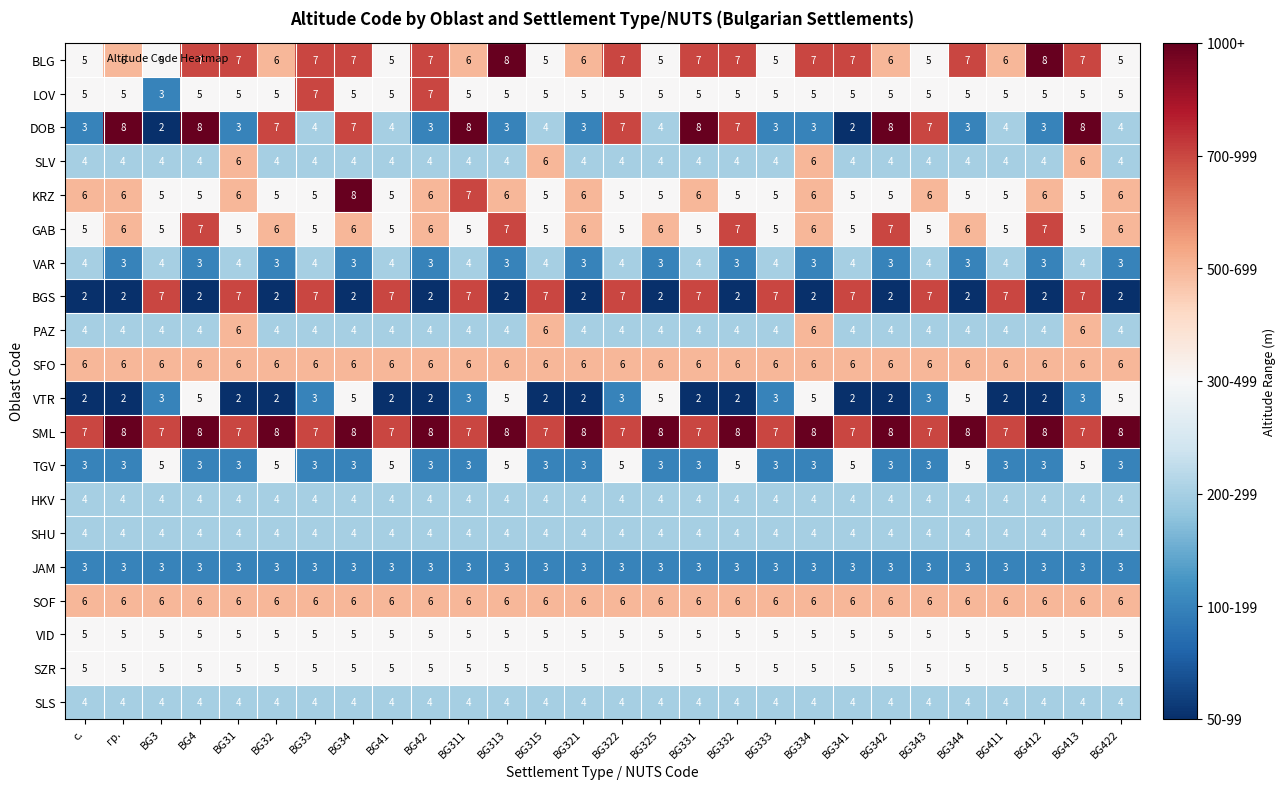

Which series has the largest total across all categories?

SML